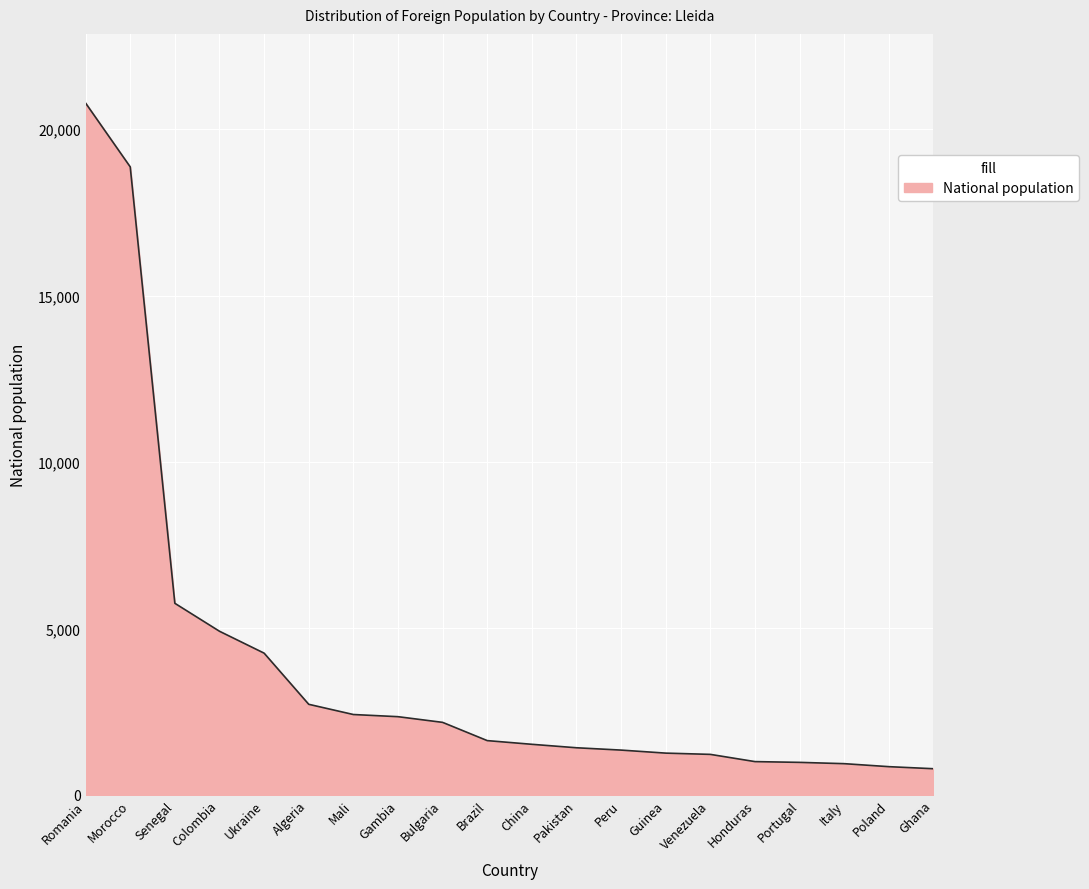

The value at Senegal is 5756. True or false?

True